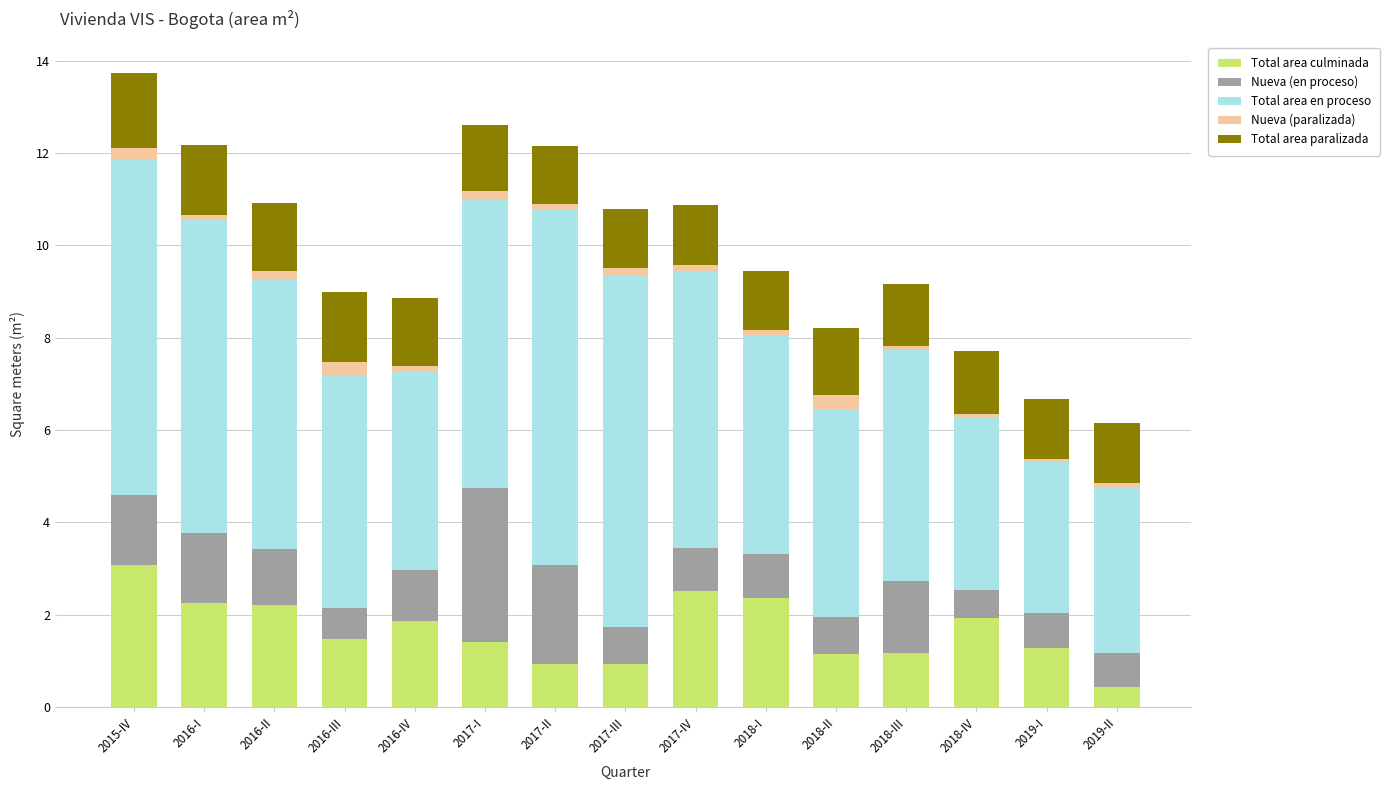

At which category is the sum across all series the highest?

2015-IV